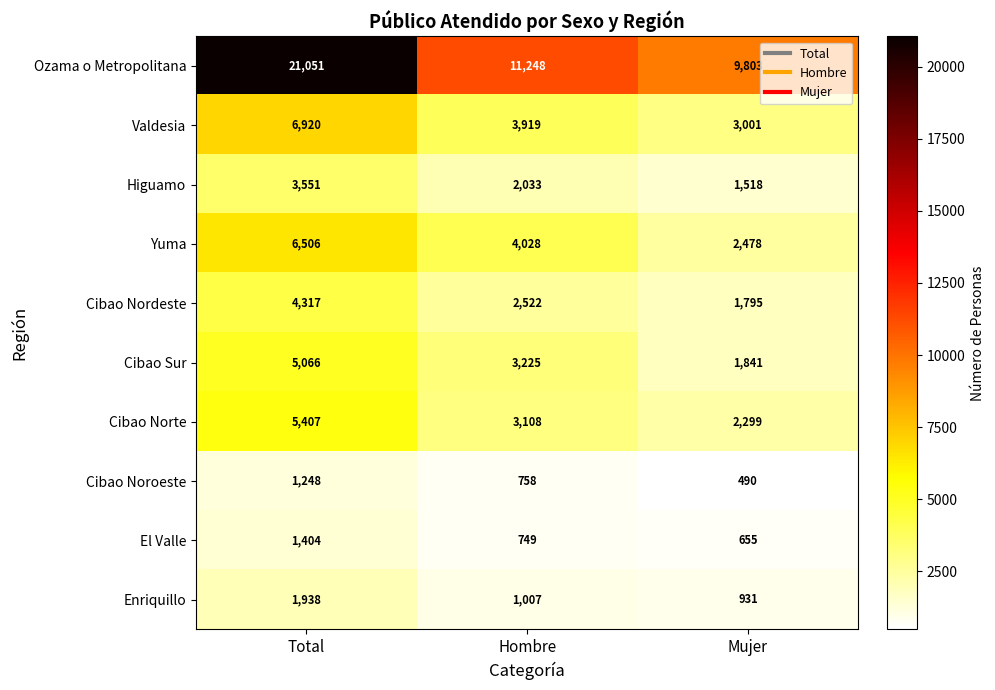

Reading right to left, transcribe all the data shown in this chart.

Ozama o Metropolitana: 9803	11248	21051
Valdesia: 3001	3919	6920
Higuamo: 1518	2033	3551
Yuma: 2478	4028	6506
Cibao Nordeste: 1795	2522	4317
Cibao Sur: 1841	3225	5066
Cibao Norte: 2299	3108	5407
Cibao Noroeste: 490	758	1248
El Valle: 655	749	1404
Enriquillo: 931	1007	1938